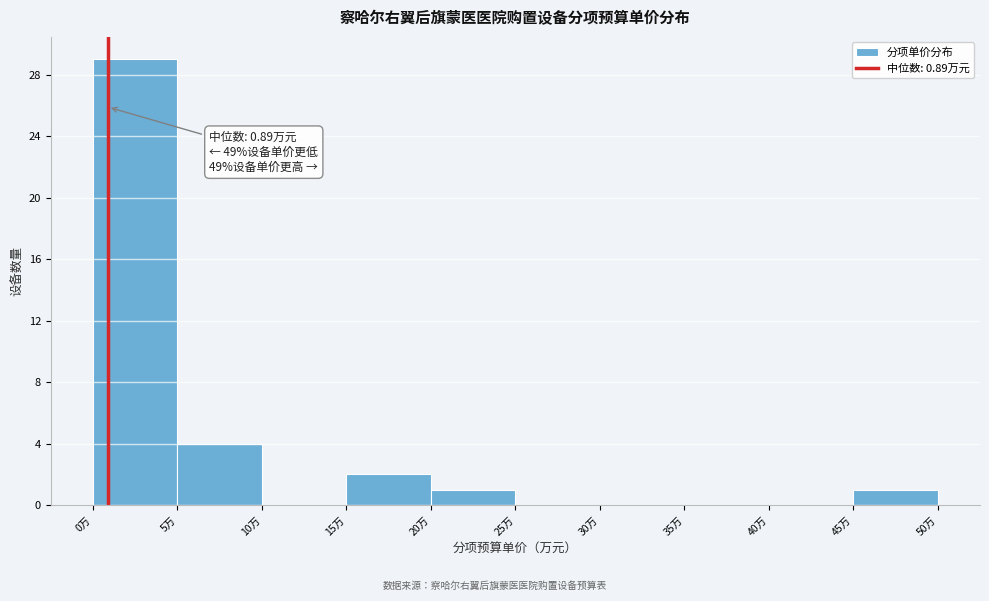

Which range on the x-axis has the tallest bar?

0 to 5